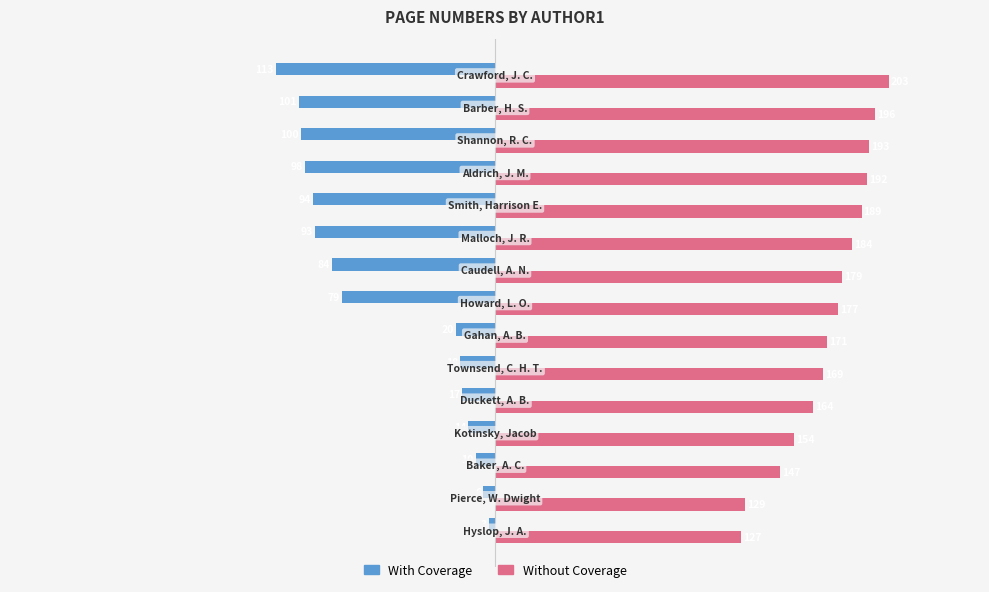

List the series in order of their peak value, highest first.

Without Coverage, With Coverage